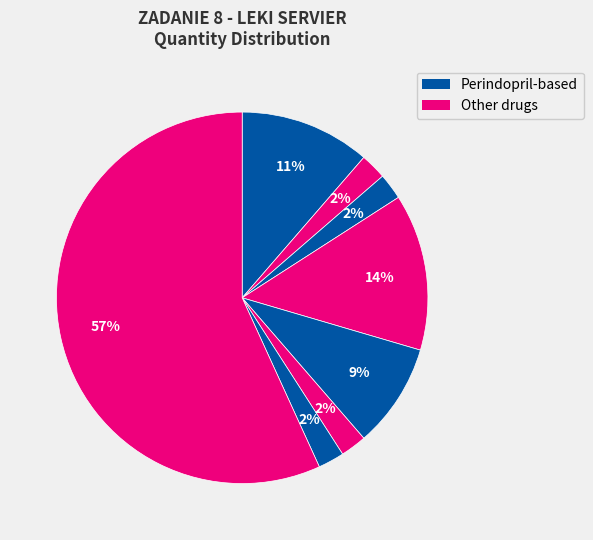

To the nearest percent, what is the difference between the largest and smallest slice percentages?

55%